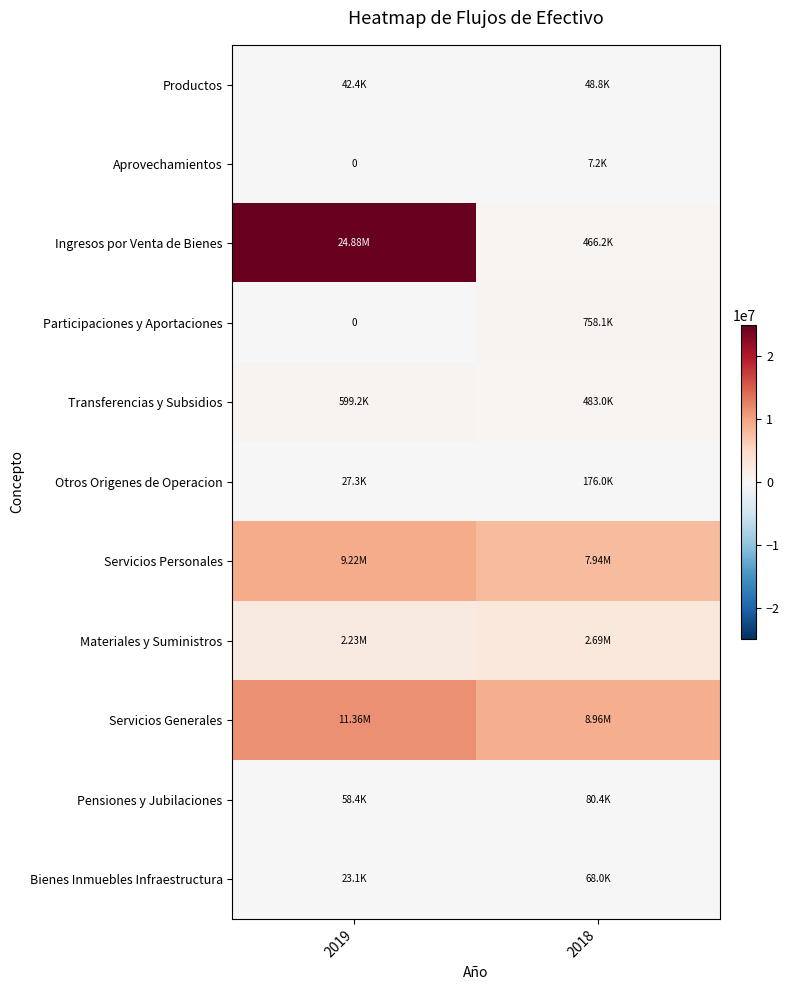

List the series in order of their peak value, highest first.

Ingresos por Venta de Bienes, Servicios Generales, Servicios Personales, Materiales y Suministros, Participaciones y Aportaciones, Transferencias y Subsidios, Otros Origenes de Operacion, Pensiones y Jubilaciones, Bienes Inmuebles Infraestructura, Productos, Aprovechamientos